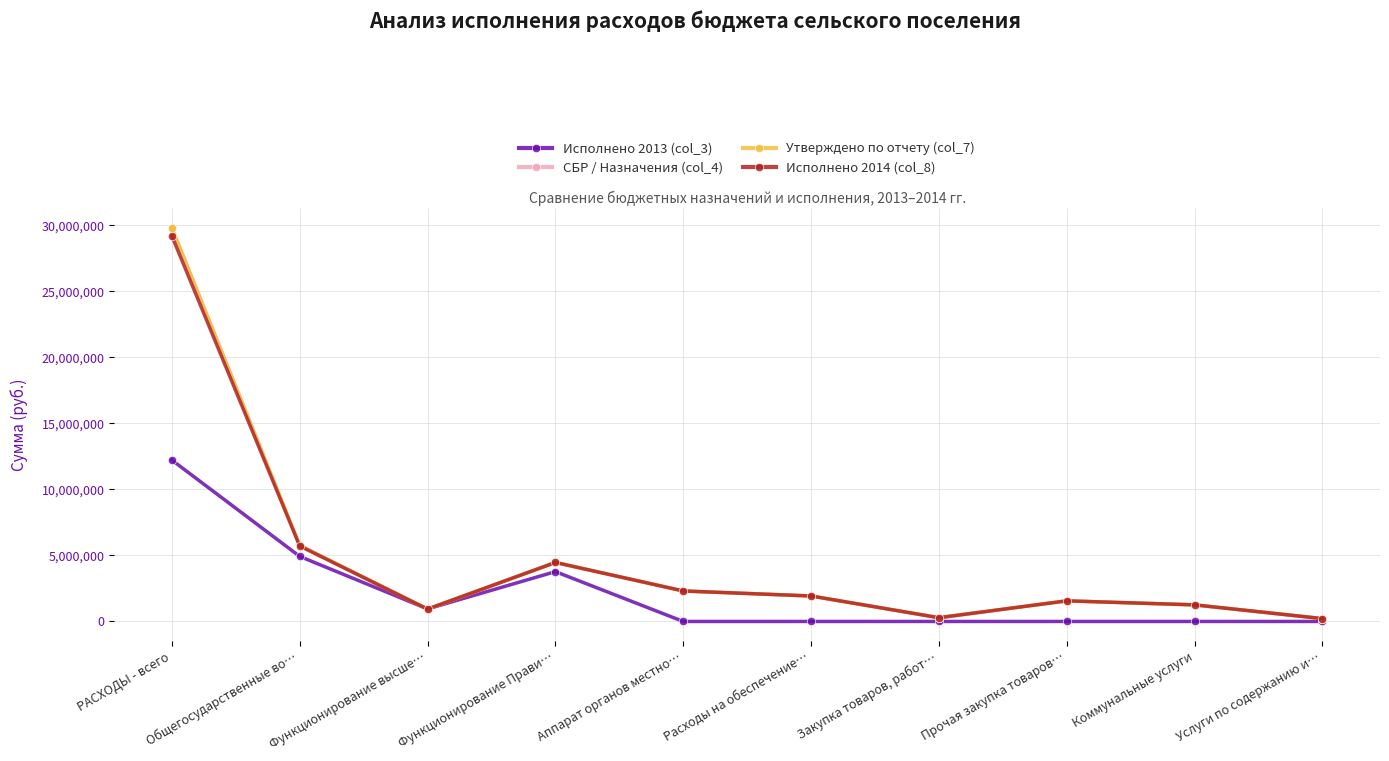

Is the value of СБР / Назначения (col_4) at Аппарат органов местно… greater than the value of Исполнено 2014 (col_8) at Закупка товаров, работ…?

Yes